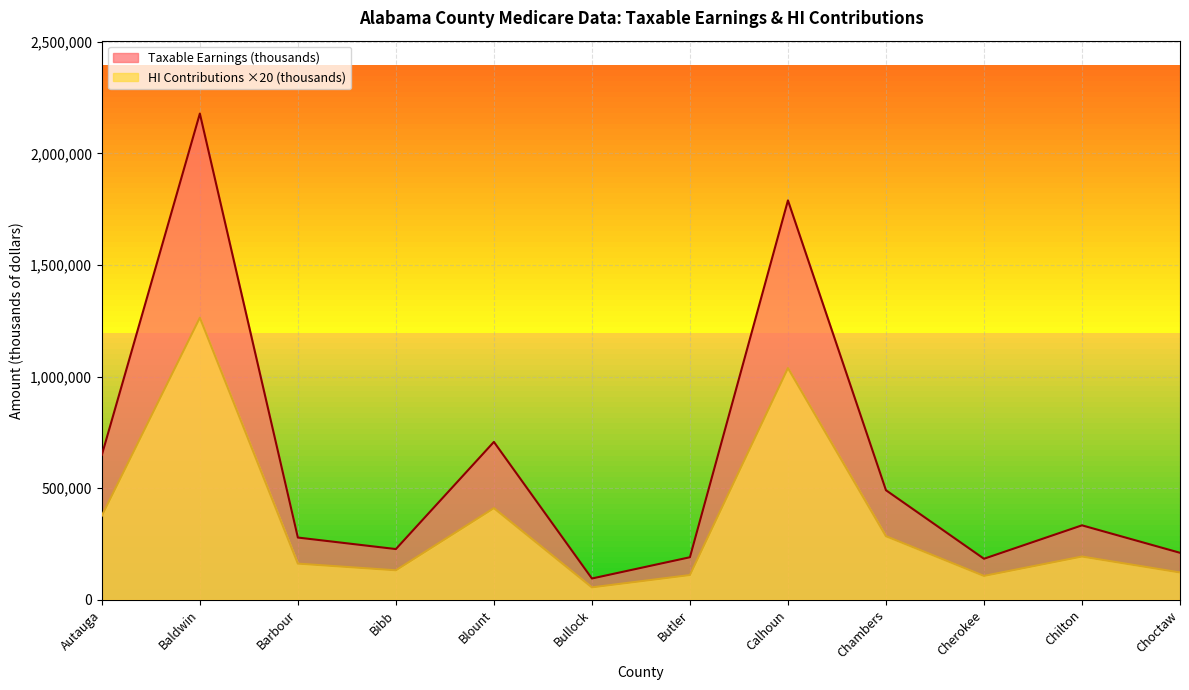

Read the HI Contributions (thousands) value at Barbour.

161420